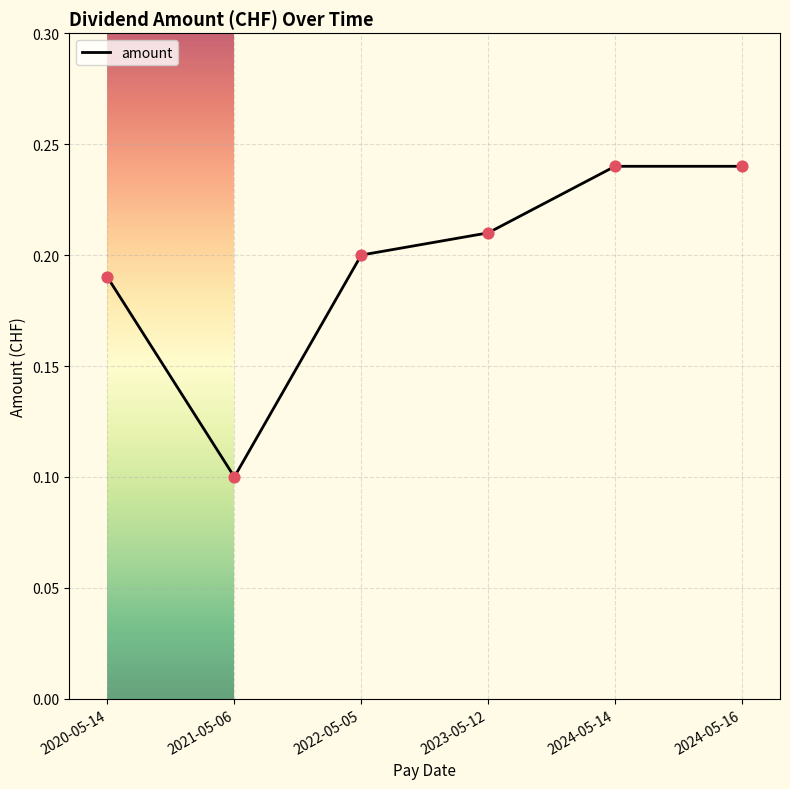

Between 2020-05-14 and 2023-05-12, which is larger?

2023-05-12